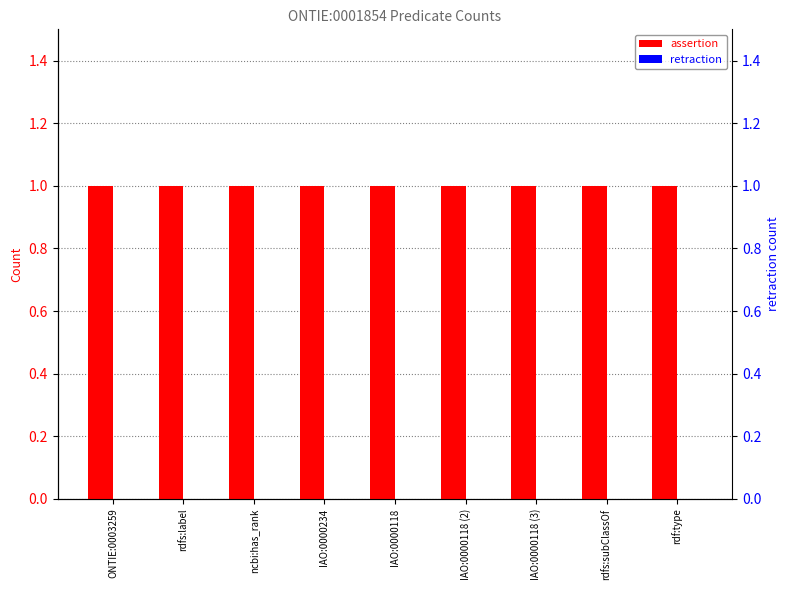

How many bars are there in each group?

2